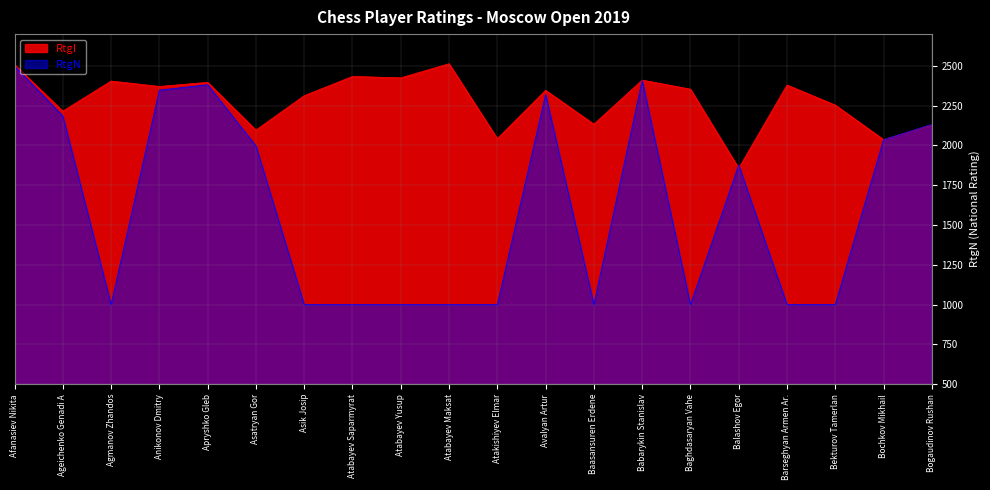

Reading left to right, extract all data points from this chart.

RtgI: Afanasiev Nikita=2508	Ageichenko Genadi A=2216	Agmanov Zhandos=2405	Anikonov Dmitry=2371	Apryshko Gleb=2397	Asatryan Gor=2097	Asik Josip=2313	Atabayev Saparmyrat=2434	Atabayev Yusup=2425	Atabayev Maksat=2514	Atakishiyev Elmar=2043	Avalyan Artur=2347	Baasansuren Erdene=2134	Babarykin Stanislav=2411	Baghdasaryan Vahe=2354	Balashov Egor=1857	Barseghyan Armen Ar.=2380	Bekturov Tamerlan=2254	Bochkov Mikhail=2037	Bogaudinov Rushan=2129
RtgN: Afanasiev Nikita=2499	Ageichenko Genadi A=2185	Agmanov Zhandos=1000	Anikonov Dmitry=2348	Apryshko Gleb=2382	Asatryan Gor=1997	Asik Josip=1000	Atabayev Saparmyrat=1000	Atabayev Yusup=1000	Atabayev Maksat=1000	Atakishiyev Elmar=1000	Avalyan Artur=2320	Baasansuren Erdene=1000	Babarykin Stanislav=2409	Baghdasaryan Vahe=1000	Balashov Egor=1877	Barseghyan Armen Ar.=1000	Bekturov Tamerlan=1000	Bochkov Mikhail=2037	Bogaudinov Rushan=2133